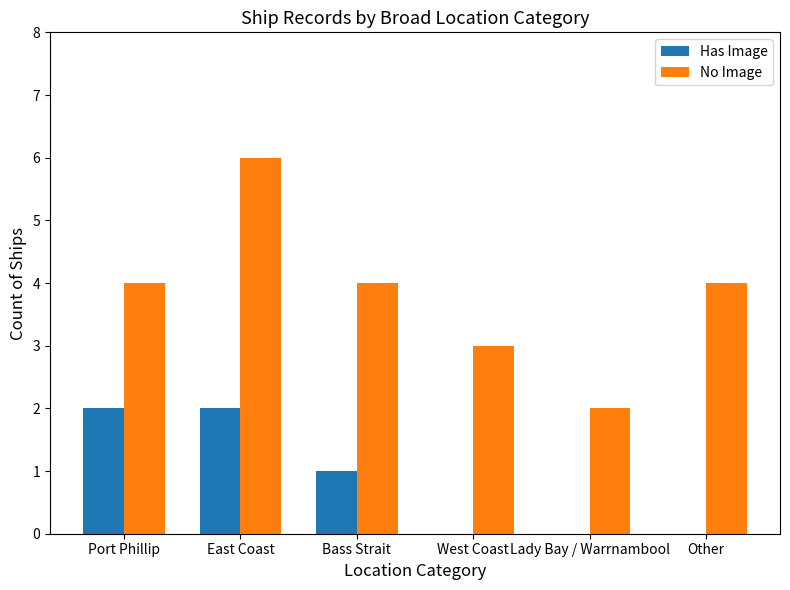

What is the highest value of the Has Image series?

2